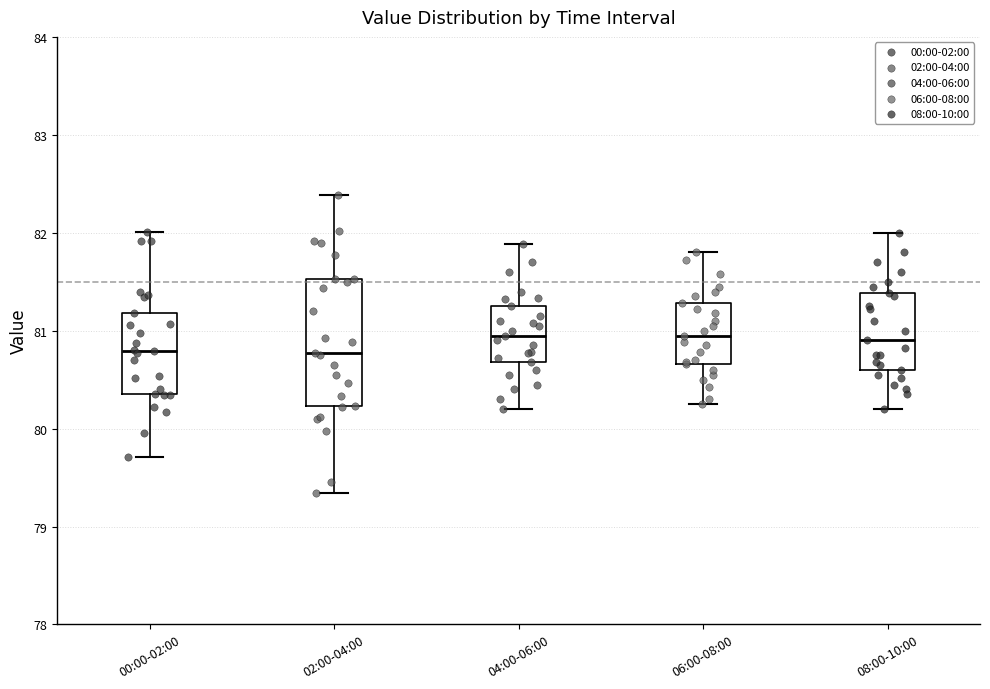

Which box is the tallest, from its lower edge to its upper edge?

02:00-04:00